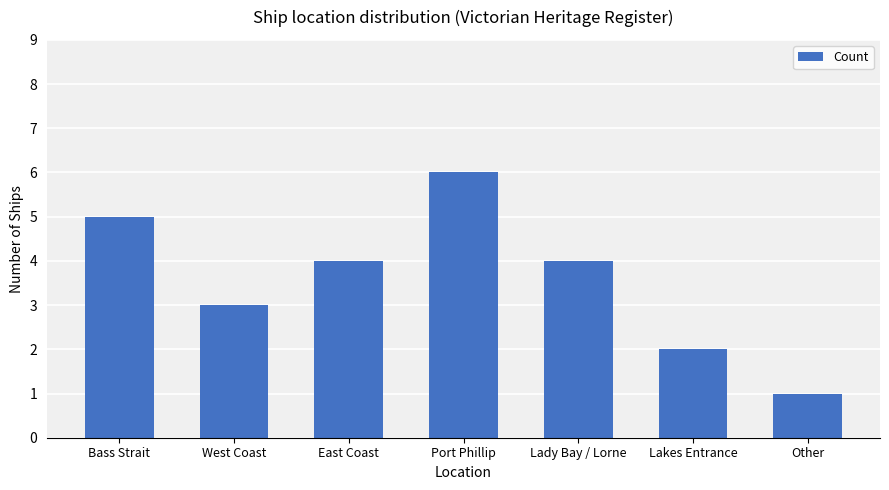

What is the label of the 3rd bar from the left?

East Coast